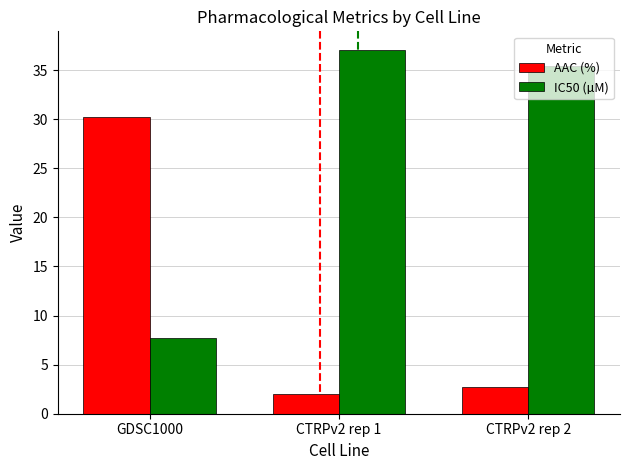

What is the average value of the IC50 (µM) series?

26.7